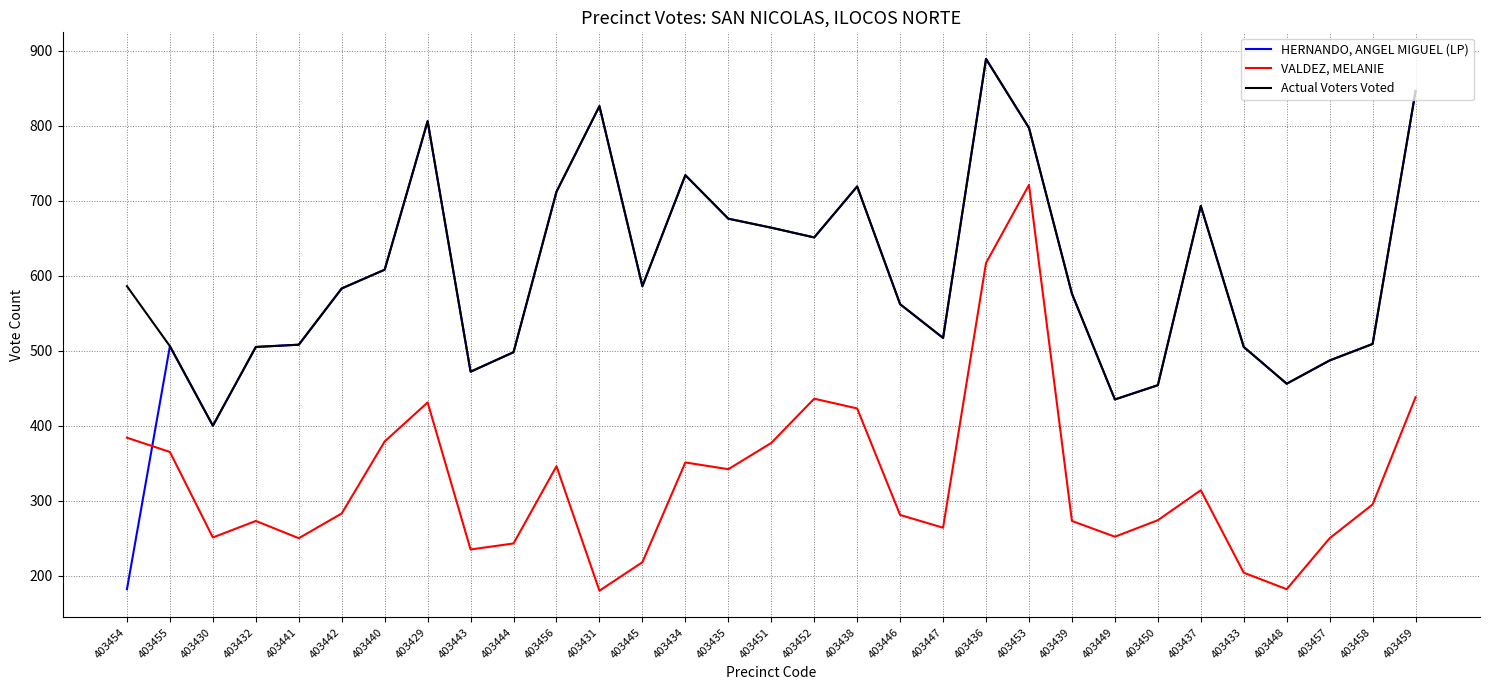

At which category is the sum across all series the highest?

403436